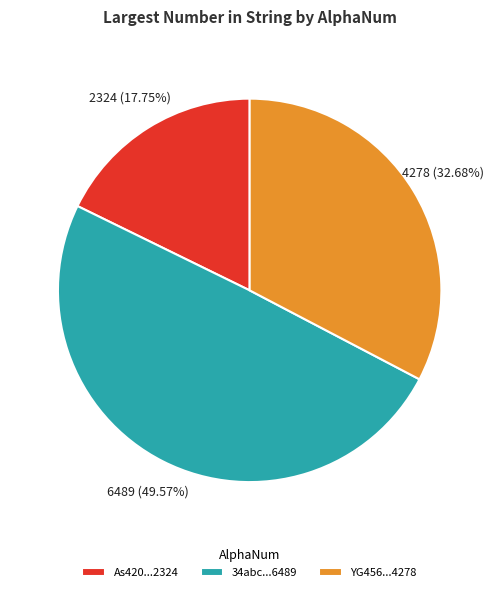

To the nearest percent, what is the average slice percentage?

33%